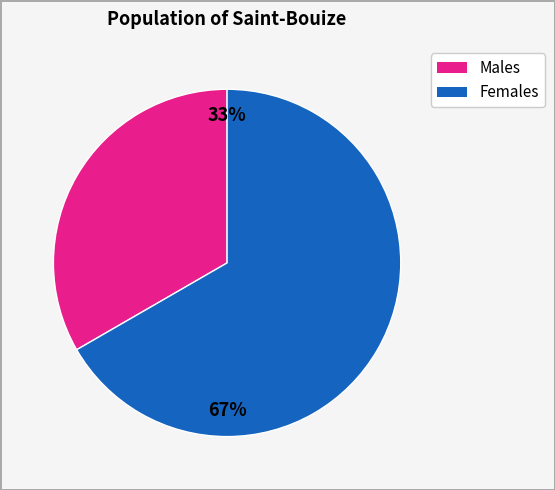

Does any single category account for the majority?

Yes